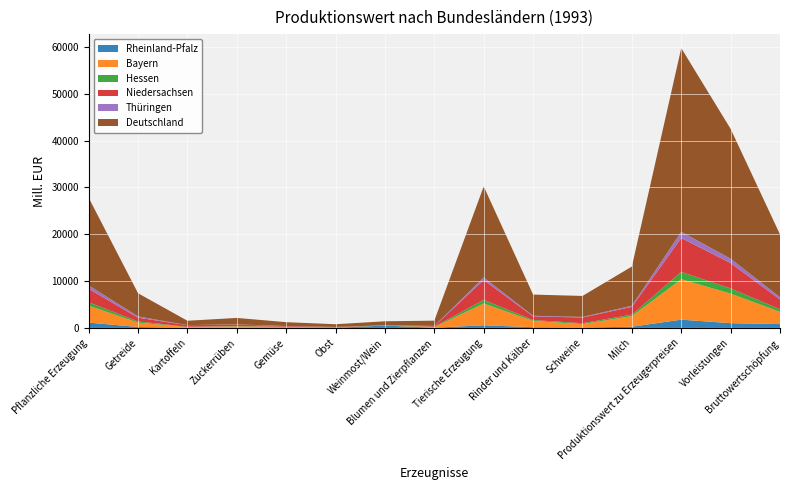

Reading left to right, extract all data points from this chart.

Rheinland-Pfalz: Pflanzliche Erzeugung=1128	Getreide=192	Kartoffeln=39	Zuckerrüben=66	Gemüse=106	Obst=32	Weinmost/Wein=498	Blumen und Zierpflanzen=40	Tierische Erzeugung=559	Rinder und Kälber=148	Schweine=88	Milch=251	Produktionswert zu Erzeugerpreisen=1758	Vorleistungen=1008	Bruttowertschöpfung=812
Bayern: Pflanzliche Erzeugung=3625	Getreide=932	Kartoffeln=162	Zuckerrüben=248	Gemüse=97	Obst=42	Weinmost/Wein=51	Blumen und Zierpflanzen=134	Tierische Erzeugung=4661	Rinder und Kälber=1344	Schweine=727	Milch=2267	Produktionswert zu Erzeugerpreisen=8636	Vorleistungen=6315	Bruttowertschöpfung=2622
Hessen: Pflanzliche Erzeugung=719	Getreide=256	Kartoffeln=34	Zuckerrüben=63	Gemüse=51	Obst=29	Weinmost/Wein=18	Blumen und Zierpflanzen=77	Tierische Erzeugung=775	Rinder und Kälber=185	Schweine=186	Milch=326	Produktionswert zu Erzeugerpreisen=1571	Vorleistungen=1108	Bruttowertschöpfung=557
Niedersachsen: Pflanzliche Erzeugung=2869	Getreide=797	Kartoffeln=350	Zuckerrüben=336	Gemüse=133	Obst=90	Weinmost/Wein=0	Blumen und Zierpflanzen=147	Tierische Erzeugung=4228	Rinder und Kälber=793	Schweine=1219	Milch=1646	Produktionswert zu Erzeugerpreisen=7244	Vorleistungen=5408	Bruttowertschöpfung=2071
Thüringen: Pflanzliche Erzeugung=753	Getreide=274	Kartoffeln=13	Zuckerrüben=37	Gemüse=18	Obst=12	Weinmost/Wein=0	Blumen und Zierpflanzen=25	Tierische Erzeugung=563	Rinder und Kälber=118	Schweine=125	Milch=250	Produktionswert zu Erzeugerpreisen=1335	Vorleistungen=952	Bruttowertschöpfung=506
Deutschland: Pflanzliche Erzeugung=18706	Getreide=4946	Kartoffeln=925	Zuckerrüben=1381	Gemüse=817	Obst=577	Weinmost/Wein=848	Blumen und Zierpflanzen=1121	Tierische Erzeugung=19447	Rinder und Kälber=4530	Schweine=4482	Milch=8364	Produktionswert zu Erzeugerpreisen=39240	Vorleistungen=27735	Bruttowertschöpfung=13401